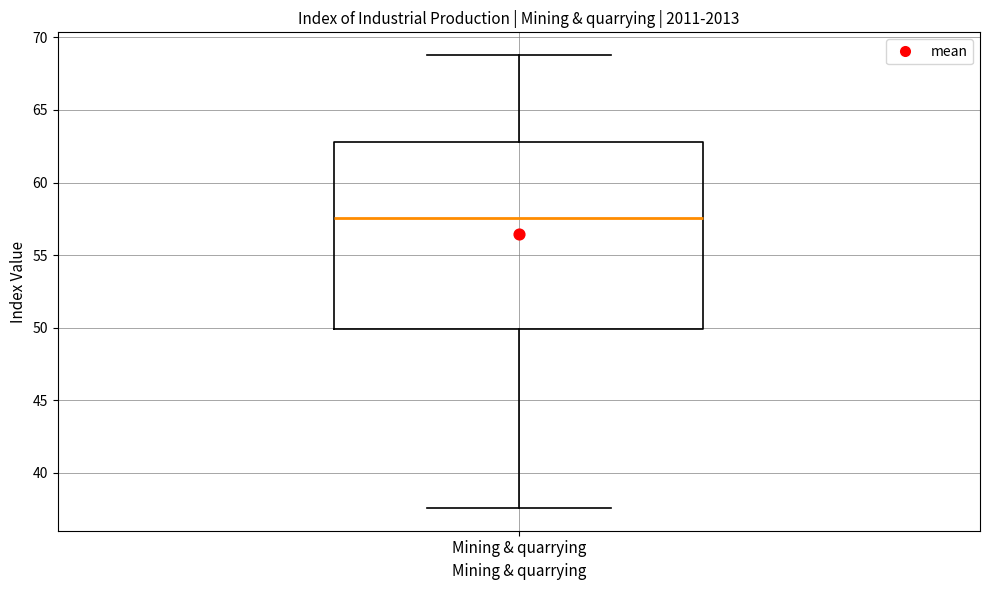

Transcribe this box plot: give where the median line is, the range the box spans, and where the two whiskers end, as read against the y-axis. The values are not printed on the chart, so give them approximately, as read against the axis.

median 57.5, box 50.0 to 63.0, whiskers 37.5 to 69.0